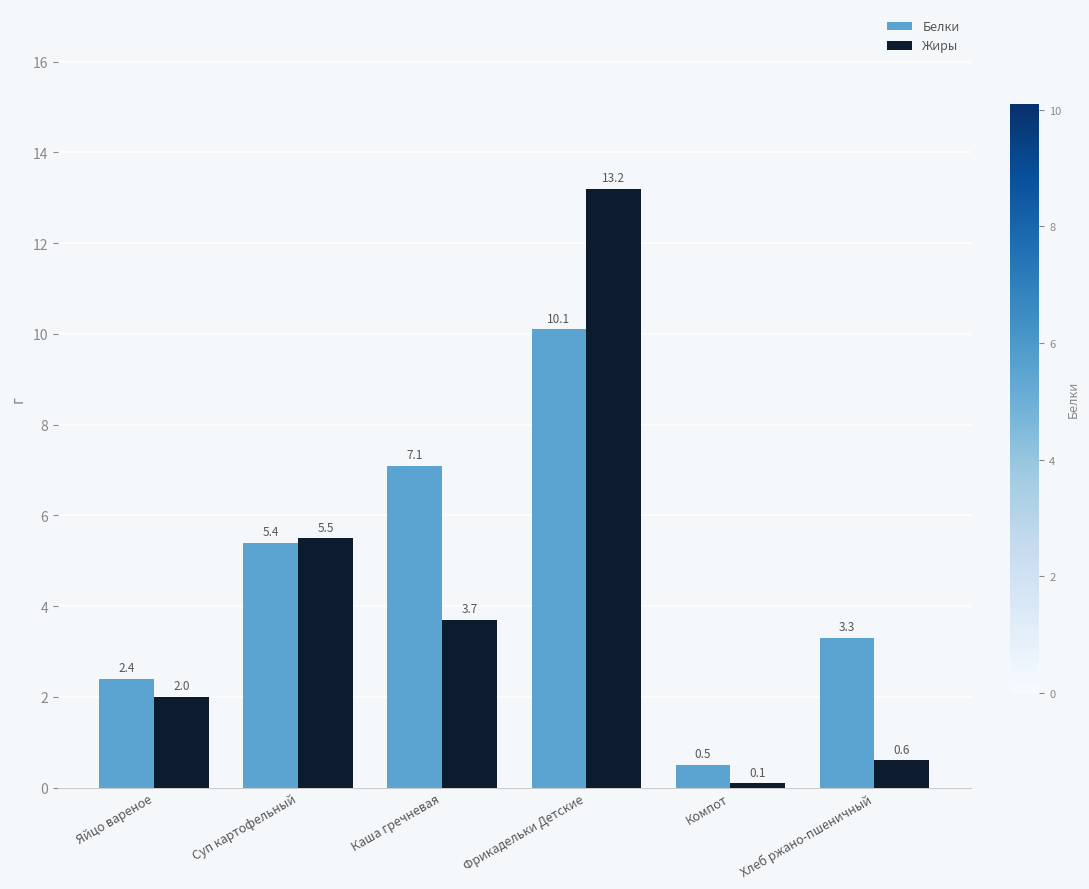

Read the Белки value at Фрикадельки Детские.

10.1